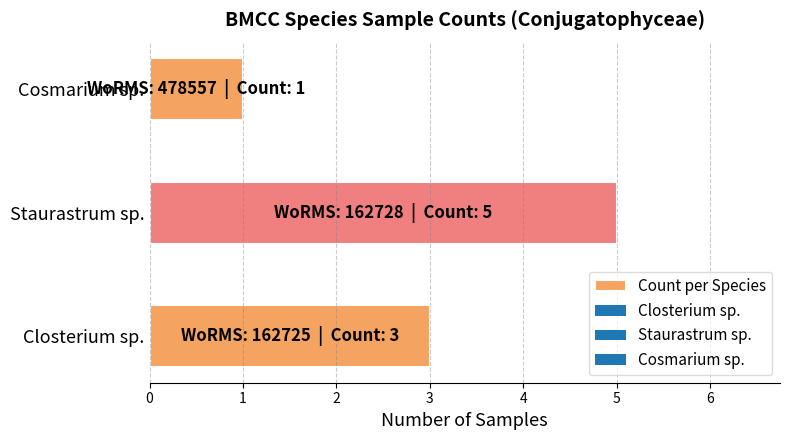

What is the maximum value shown in the chart?

5